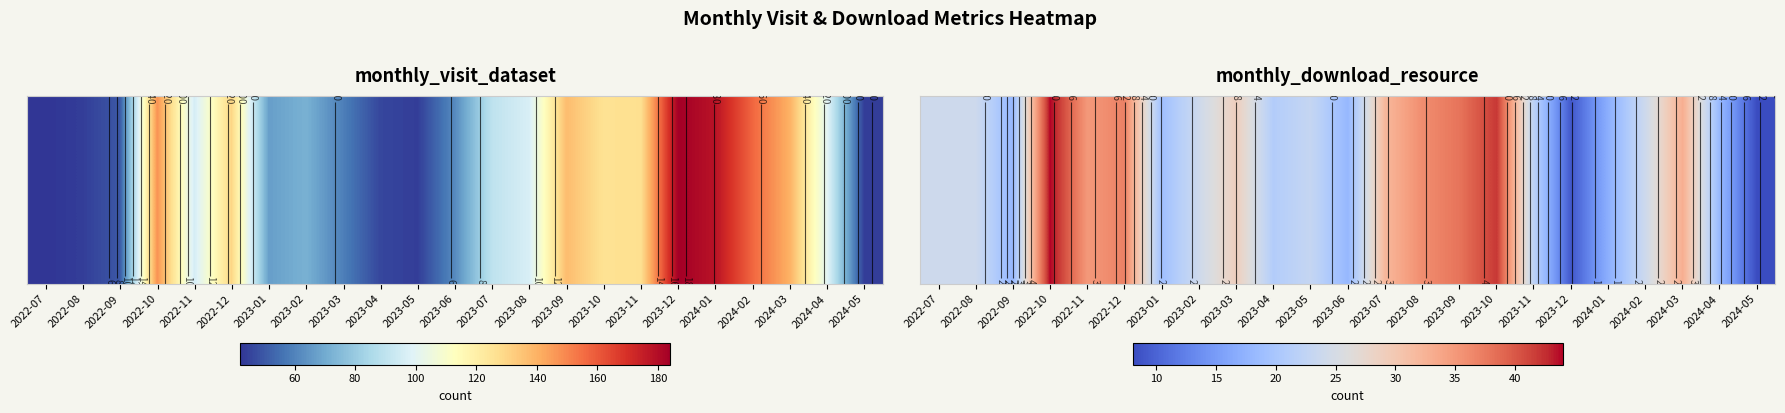

True or false: the data shows 20 at 2023-10.

False